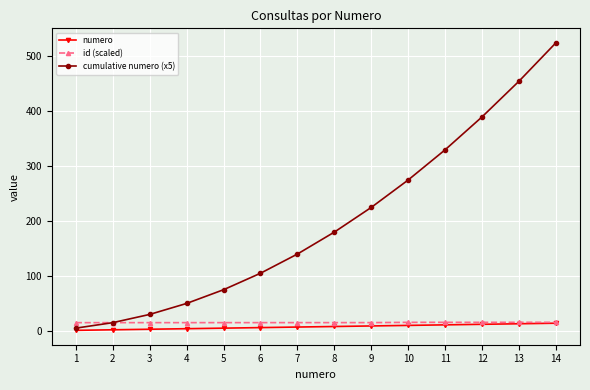

What is the minimum value shown in the chart?

1.0